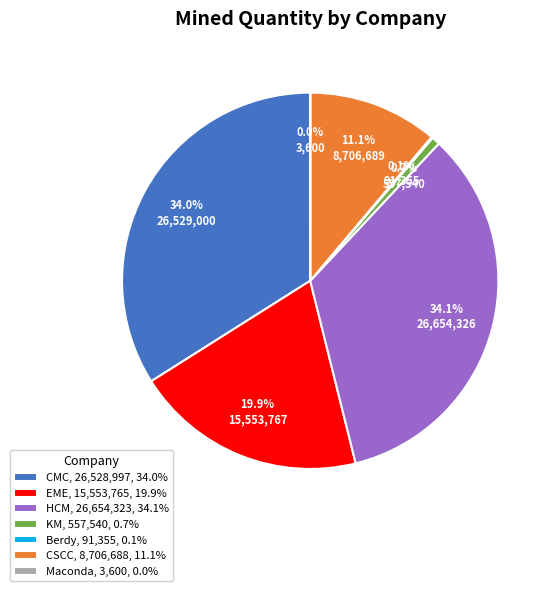

Approximately how many times larger is the value at CSCC compared to HCM?

0.3